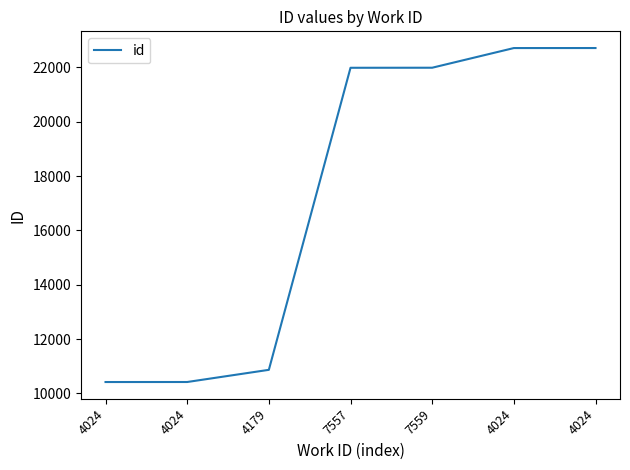

Where is the data nearest to the value 16568?

7557